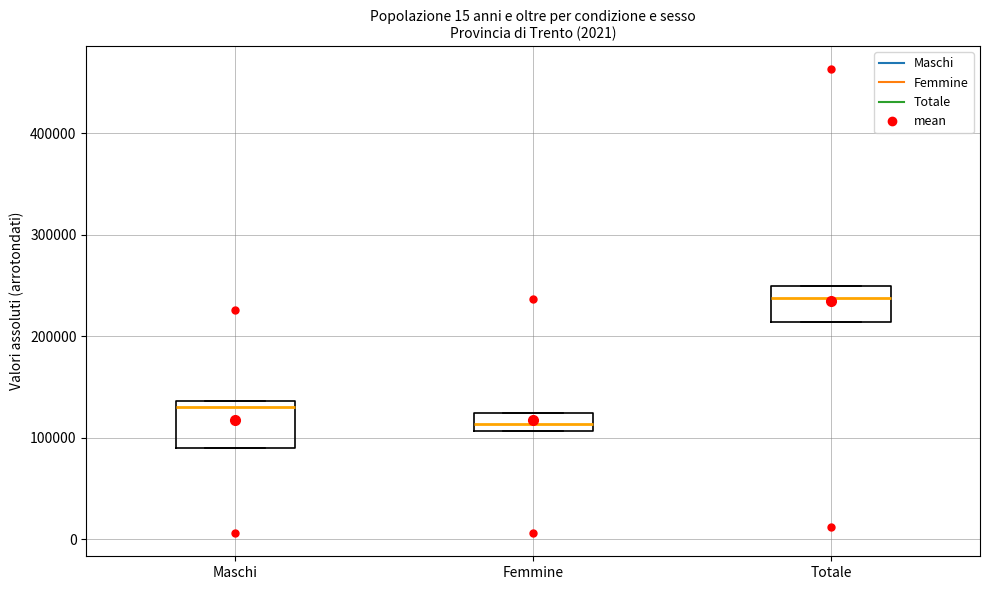

Which box has the lowest median line?

Femmine